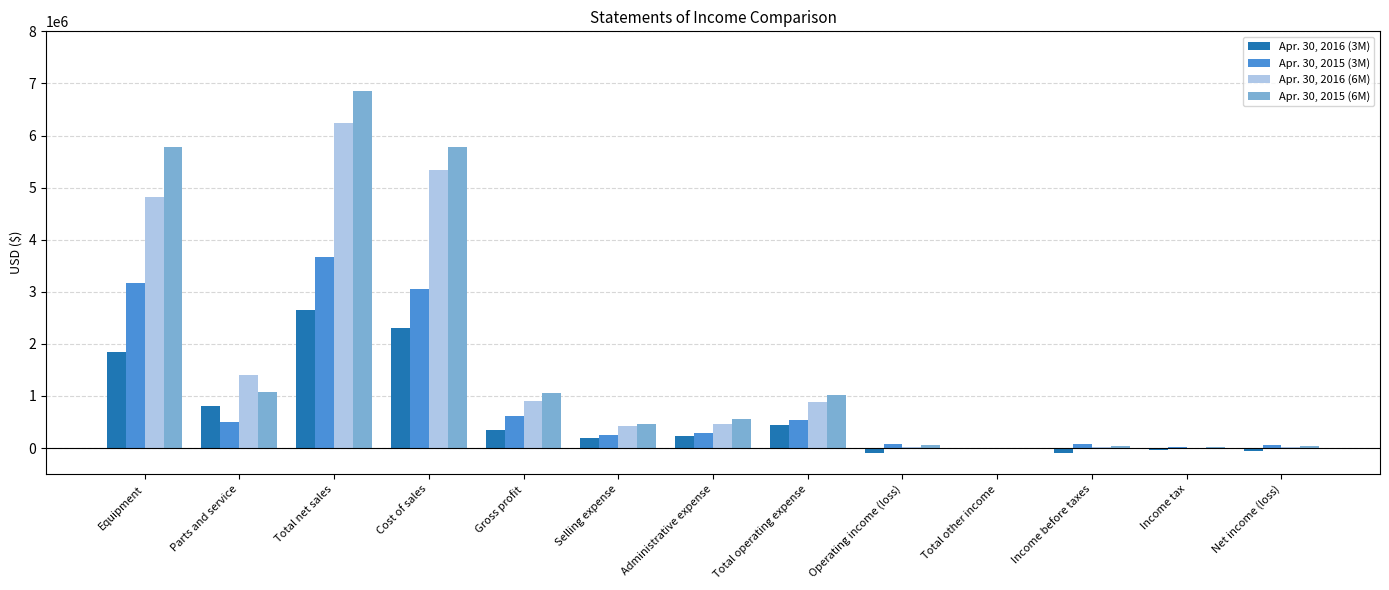

At which label does Apr. 30, 2016 (3M) first exceed 238656?

Equipment